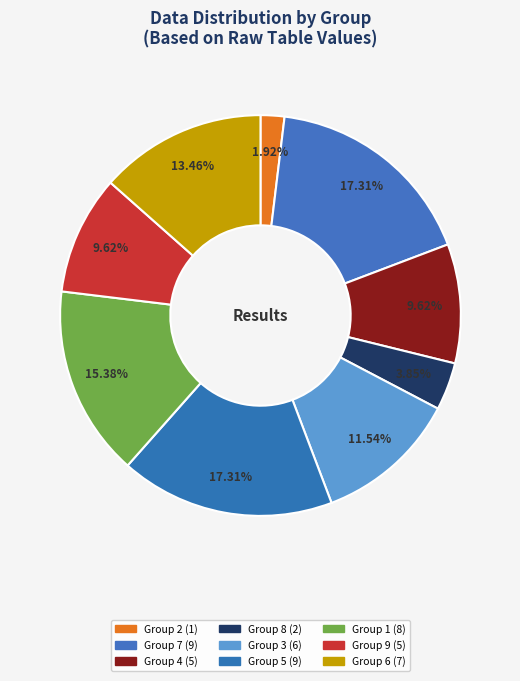

Count the number of slices in the pie.

9